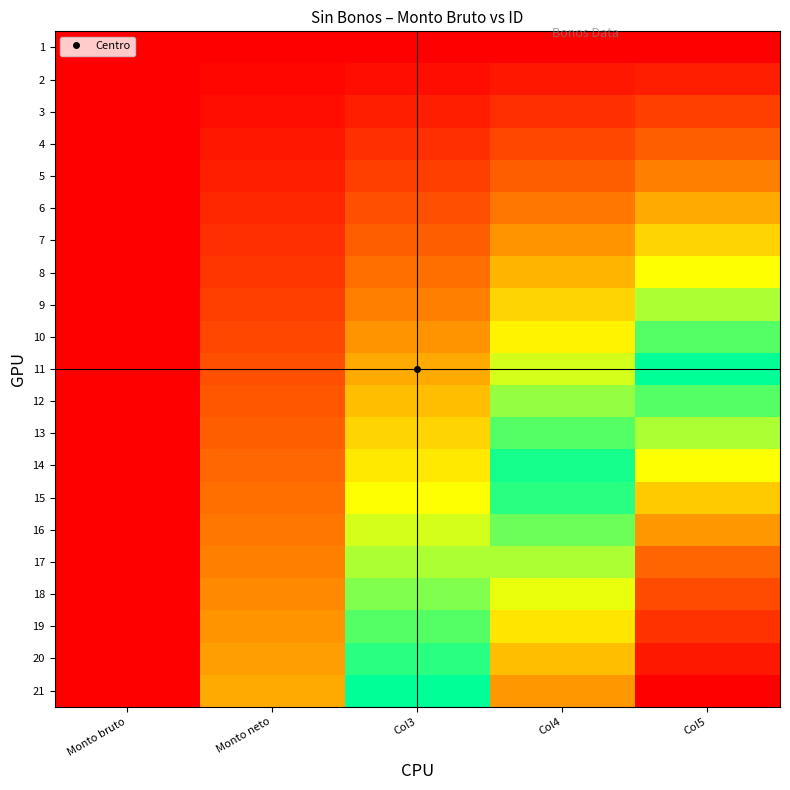

Which has a higher value, Col3 or Monto bruto?

Col3